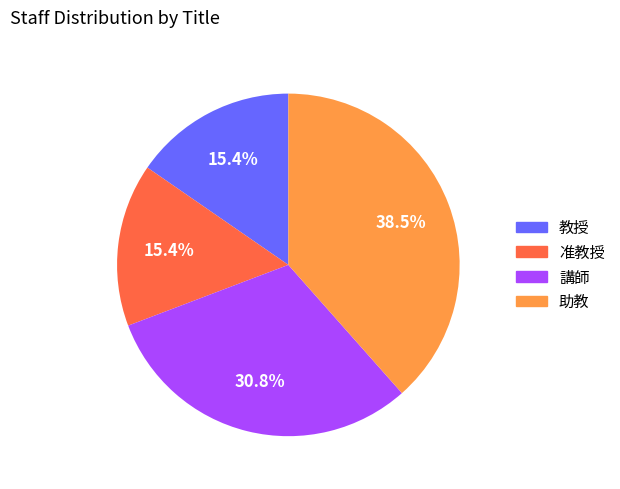

Which slice is the largest?

助教